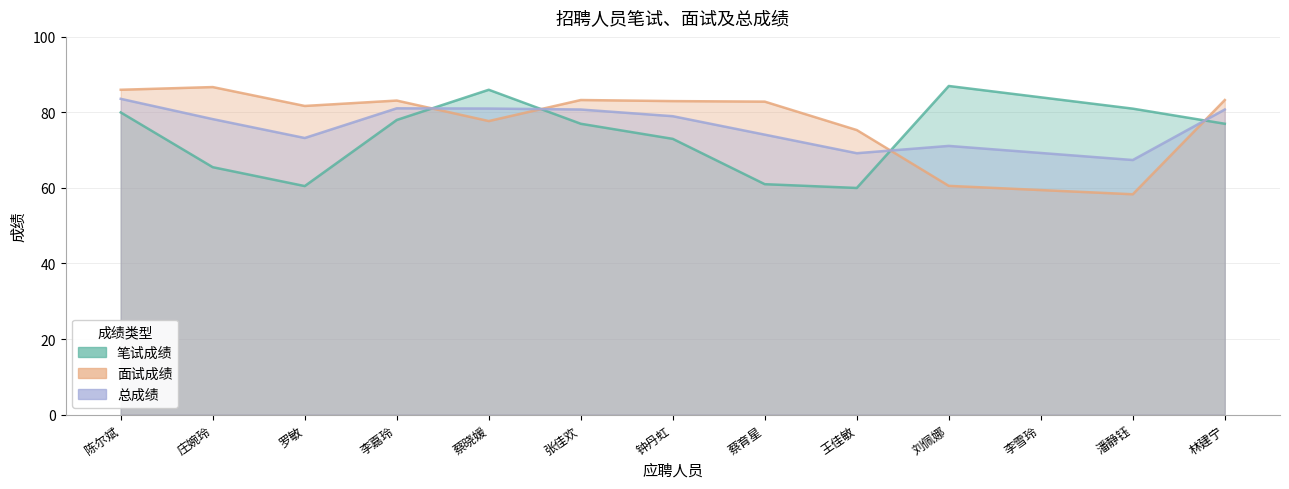

What is the difference between the 笔试成绩 values at 林建宁 and 刘佩娜?

10.0